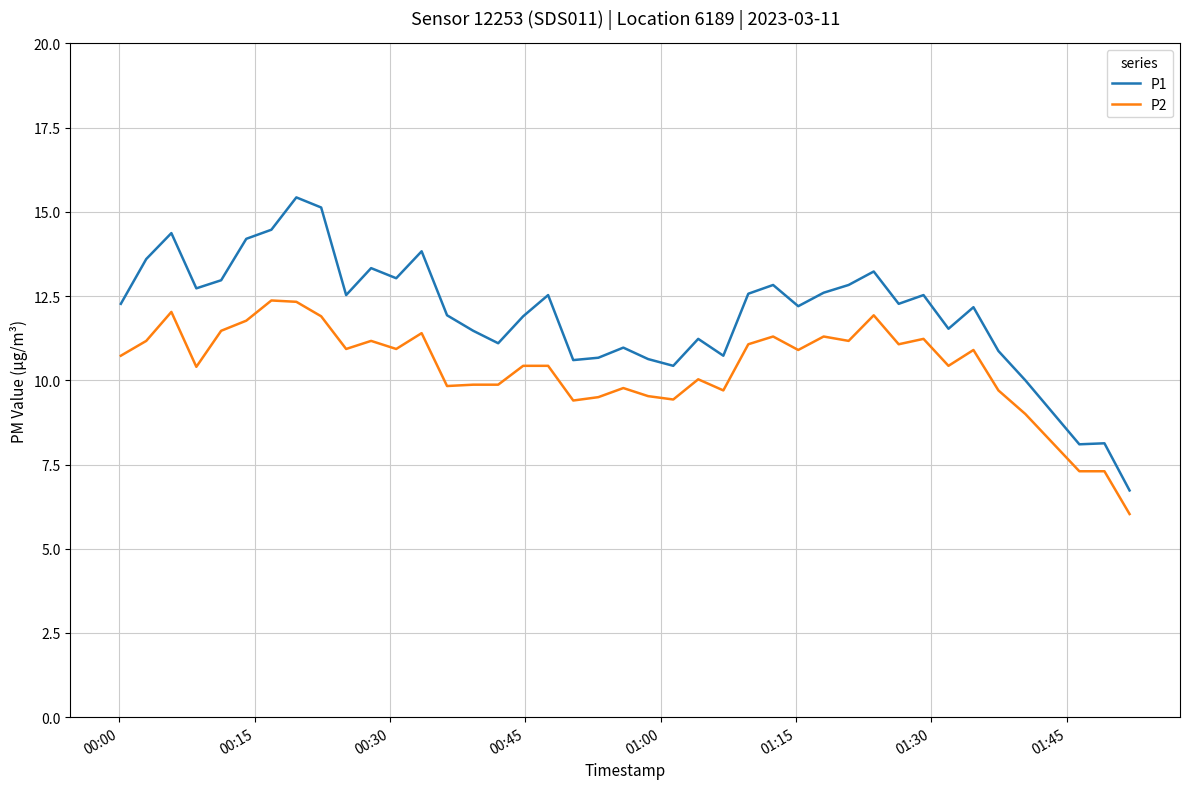

True or false: P2 and P1 cross at least once.

False